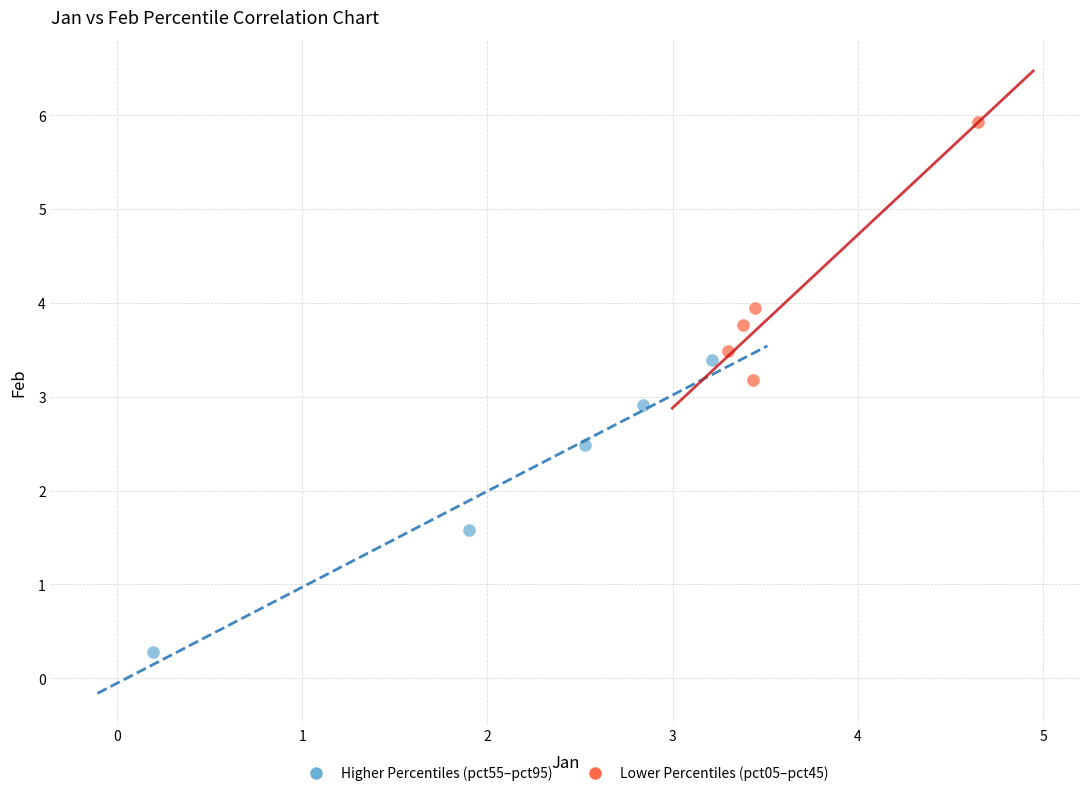

Which series reaches the minimum Y coordinate?

Higher Percentiles (pct55–pct95)